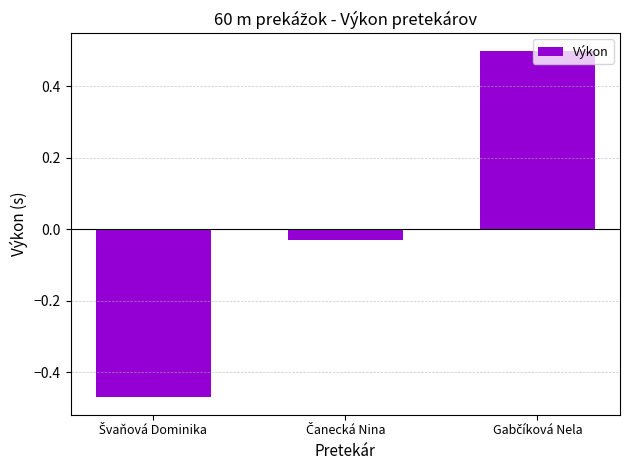

What is the difference between the second highest and minimum values?

0.4